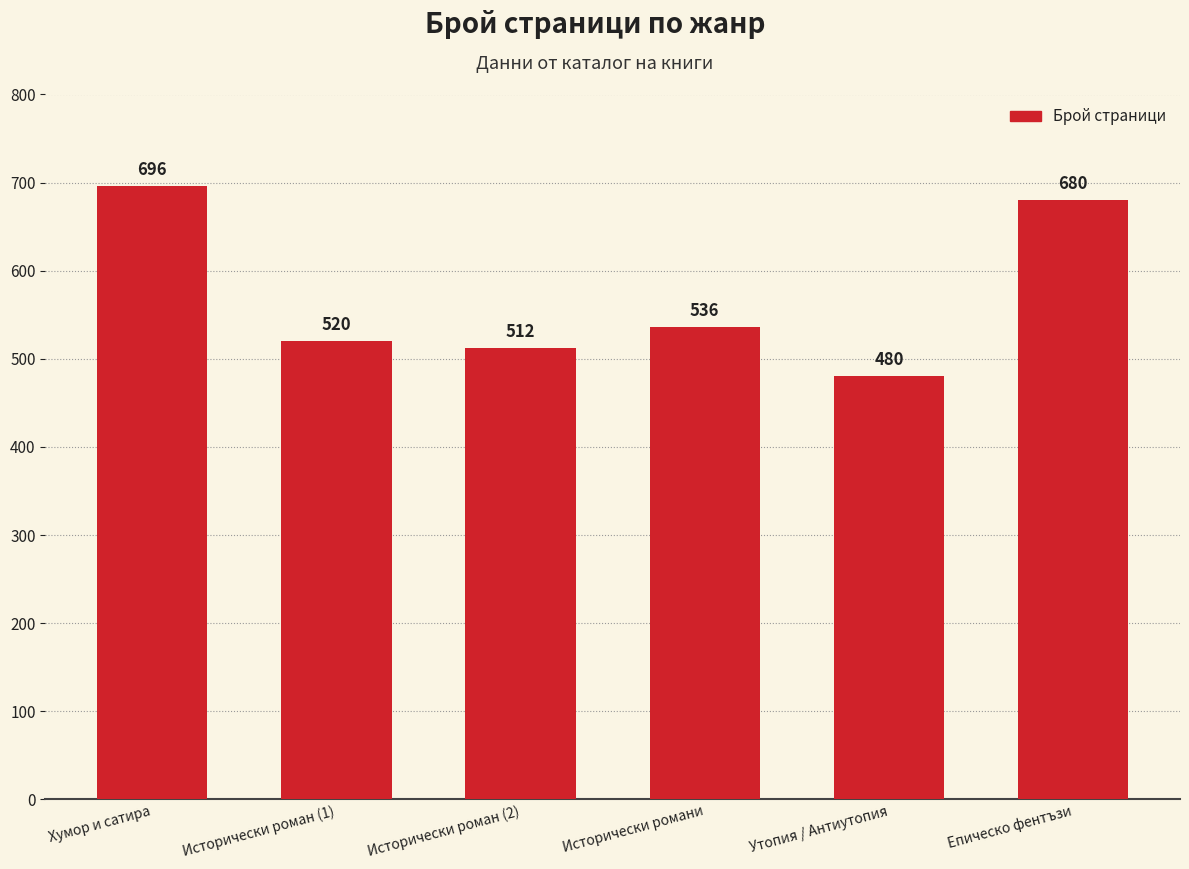

Is it true that the value at Хумор и сатира is 696?

True